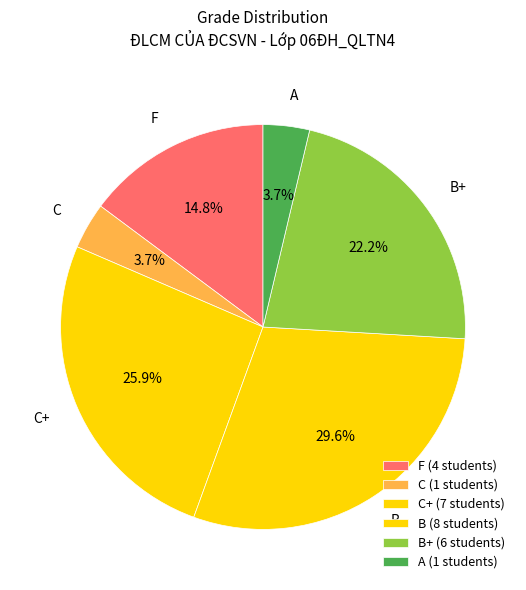

What is the ratio of the value at B+ to the value at B?

0.8